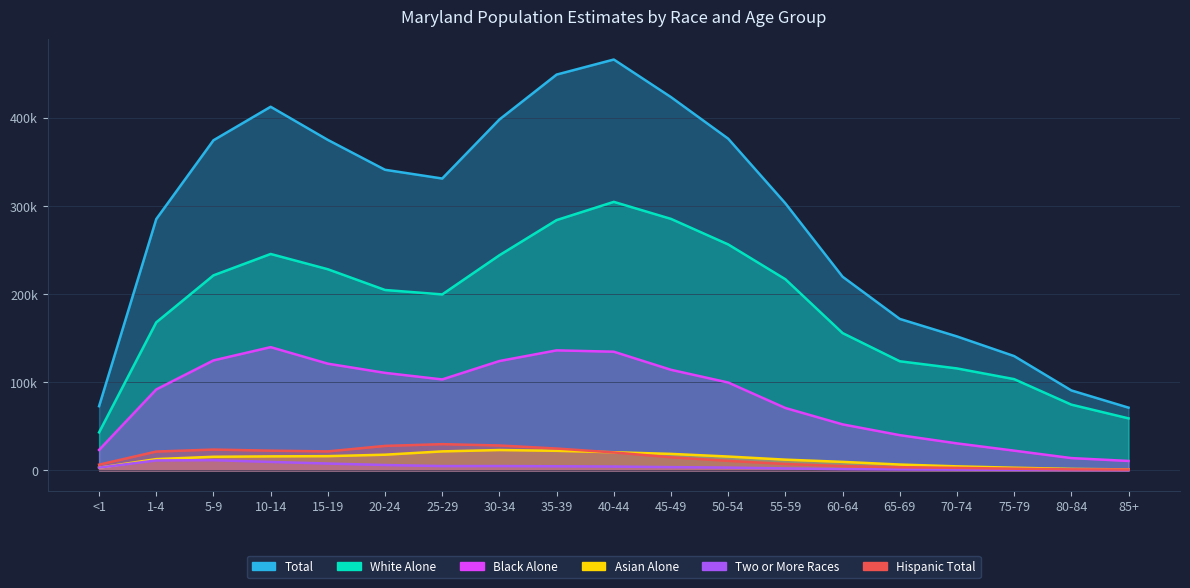

List the series in order of their peak value, lowest first.

Two or More Races, Asian Alone, Hispanic Total, Black Alone, White Alone, Total